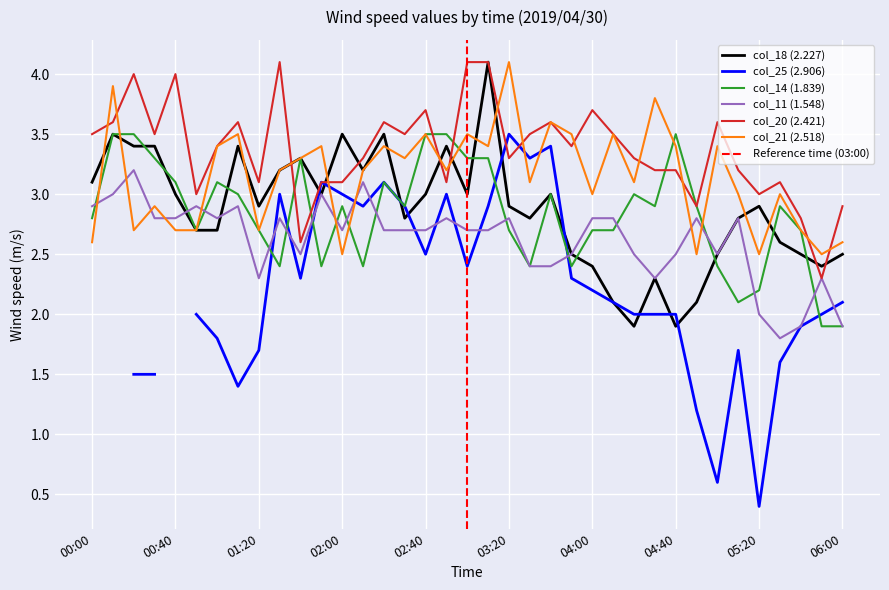

Is this an area chart (filled region under the line)?

No